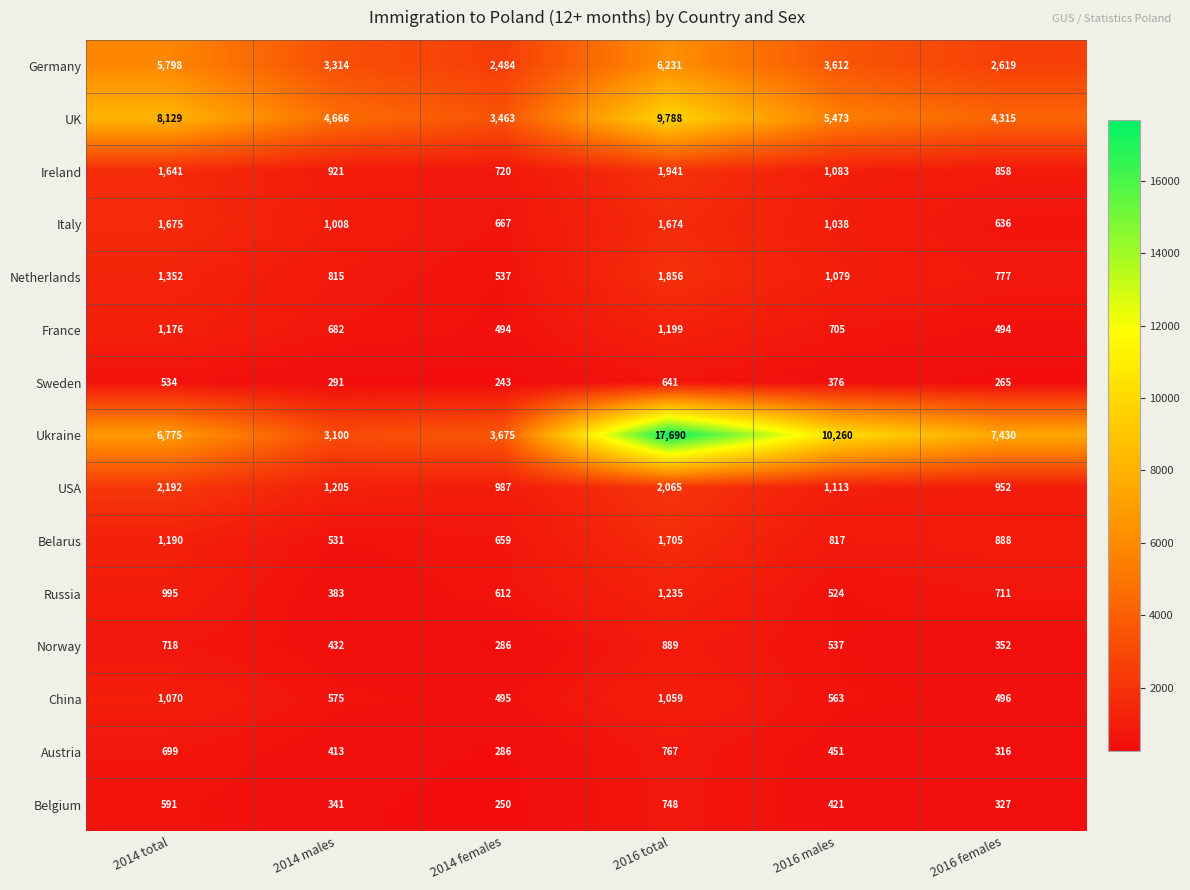

What is the difference between the Netherlands values at 2016 females and 2014 females?

240